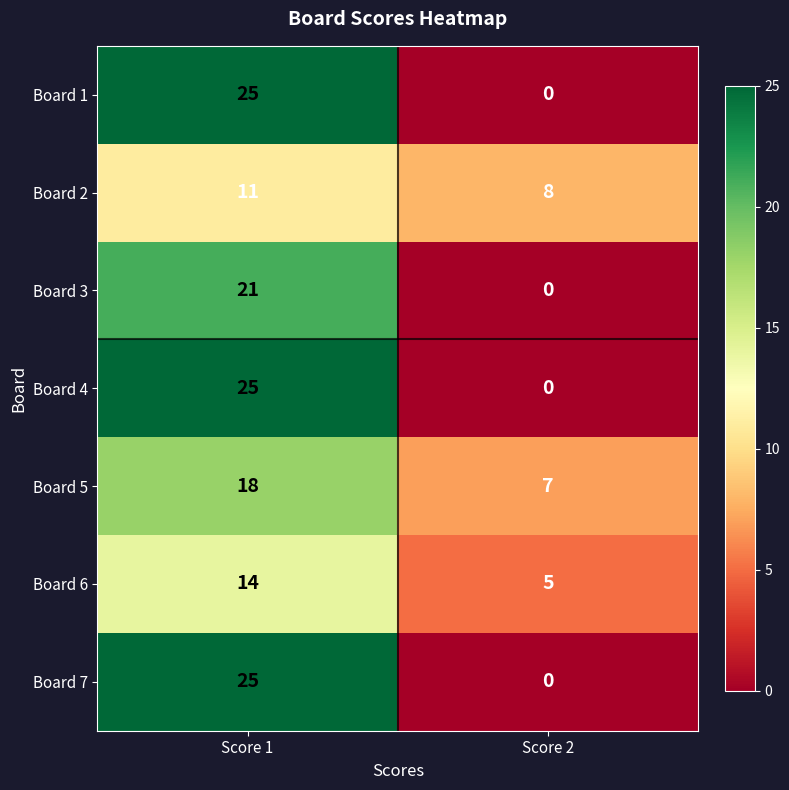

Reading left to right, what are all the values shown in this chart?

Board 1: 25	0
Board 2: 11	8
Board 3: 21	0
Board 4: 25	0
Board 5: 18	7
Board 6: 14	5
Board 7: 25	0